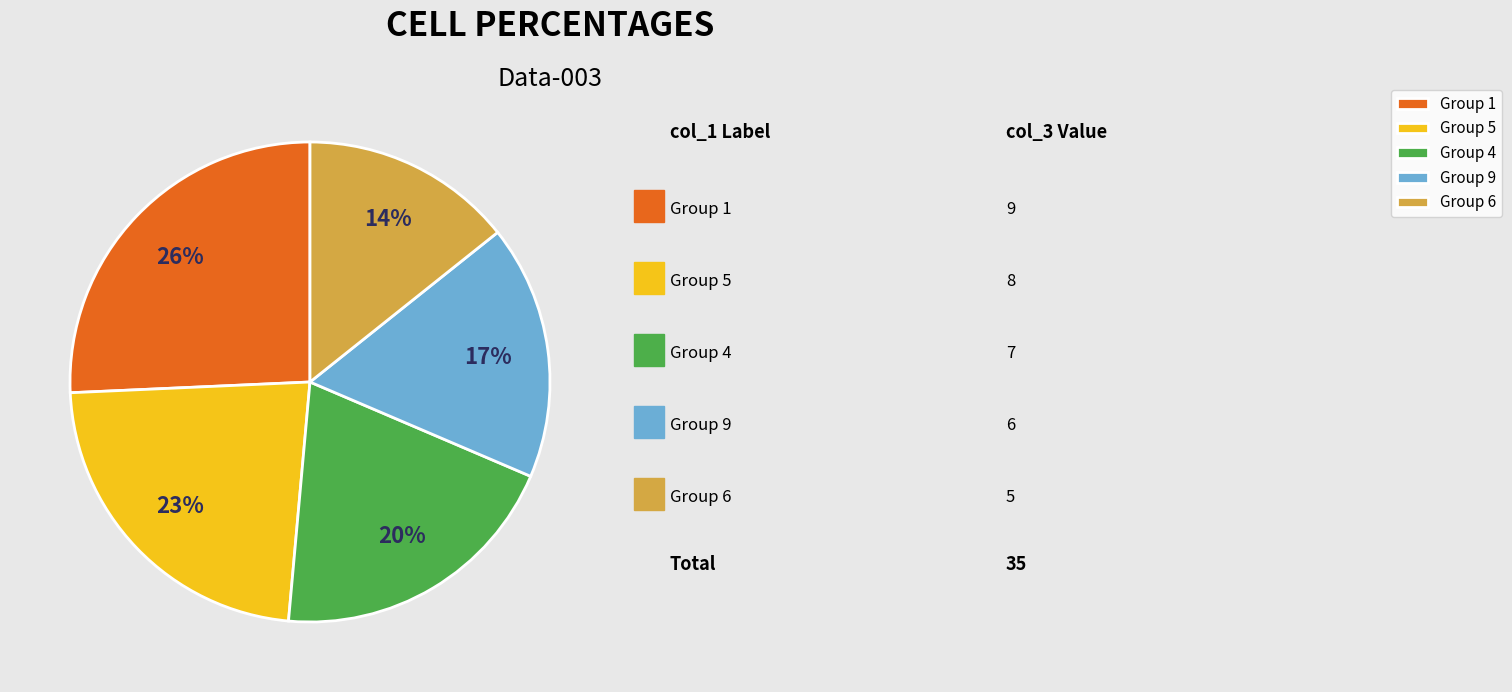

To the nearest percent, what portion does Group 4 represent?

20%